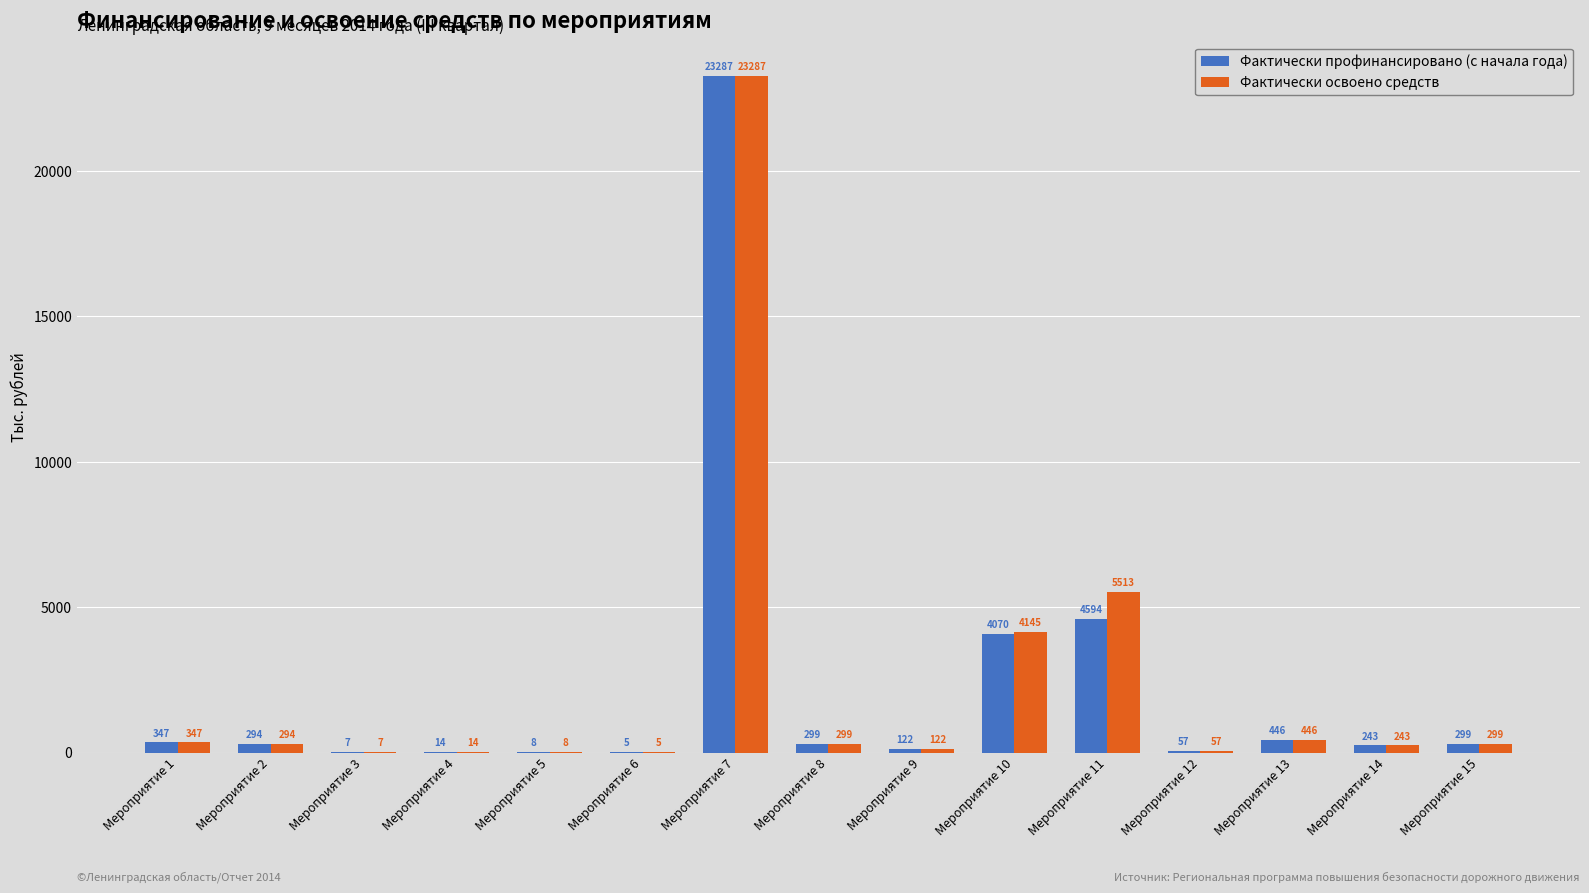

Is the value of Фактически профинансировано (с начала года) at Мероприятие 8 greater than the value of Фактически освоено средств at Мероприятие 2?

Yes